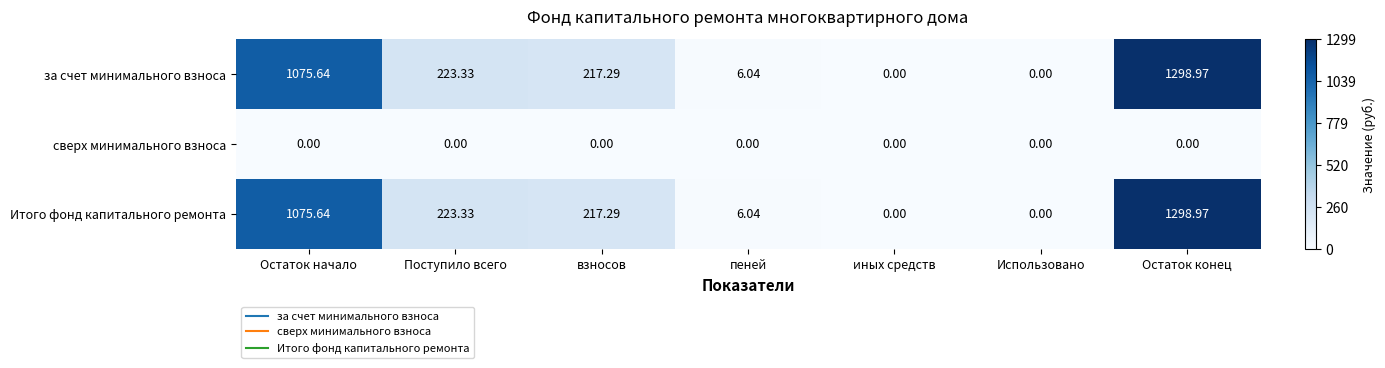

How many data points in за счет минимального взноса are less than 217?

3